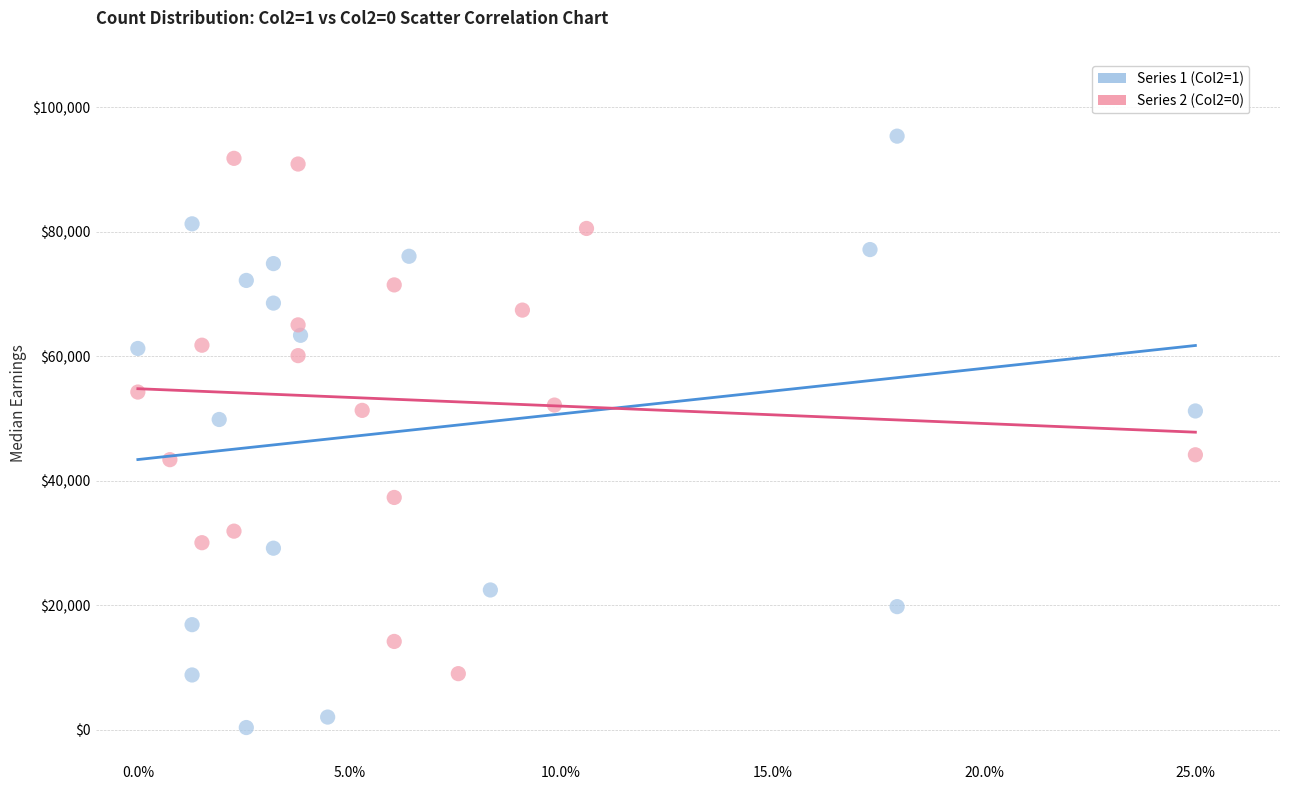

Which series has the widest spread of Y values?

Series 1 (Col2=1)